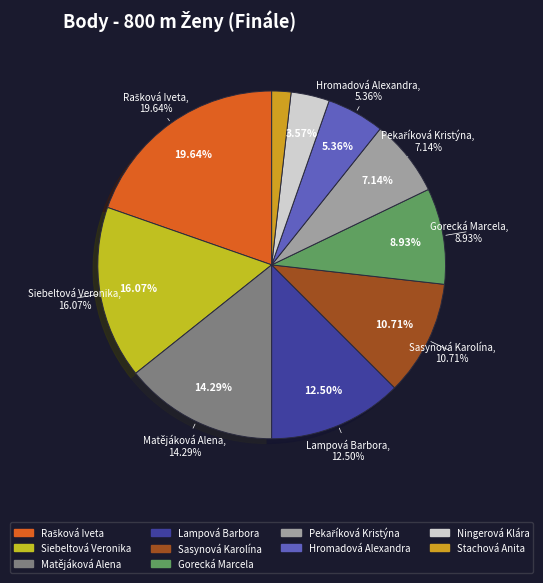

What is the largest slice in the pie chart?

Rašková Iveta